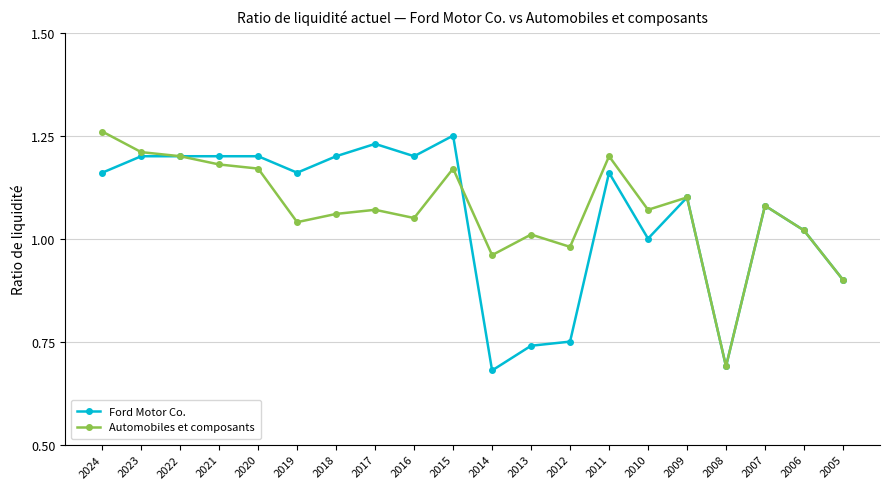

Between 2020 and 2018, which series saw the biggest shift?

Automobiles et composants